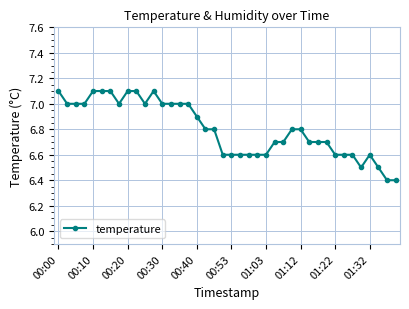

What is the smallest value displayed?

6.4